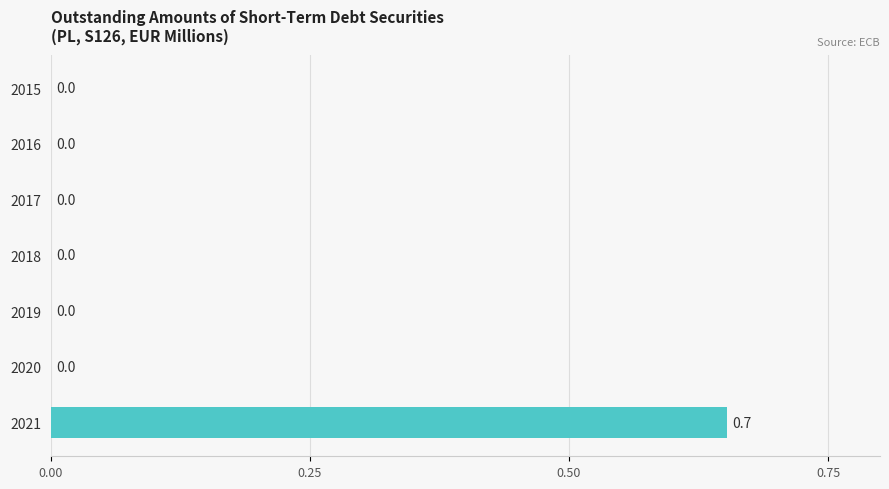

Is it true that the value at 2018 is 0.0?

True